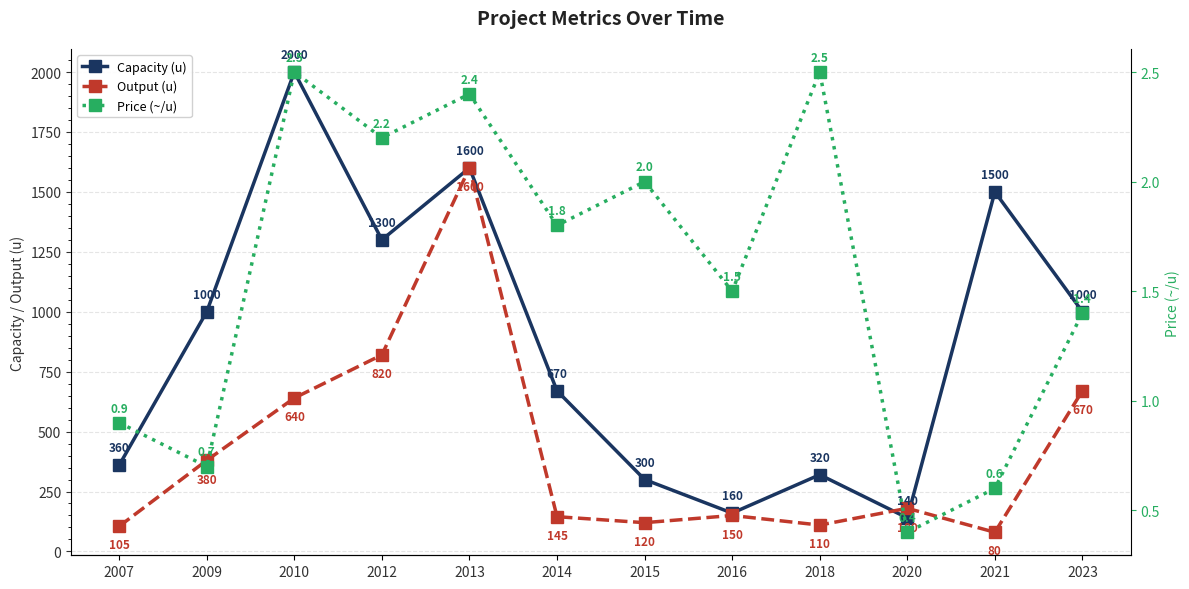

Is it true that Price (~/u) equals 0.1 at 2020?

False